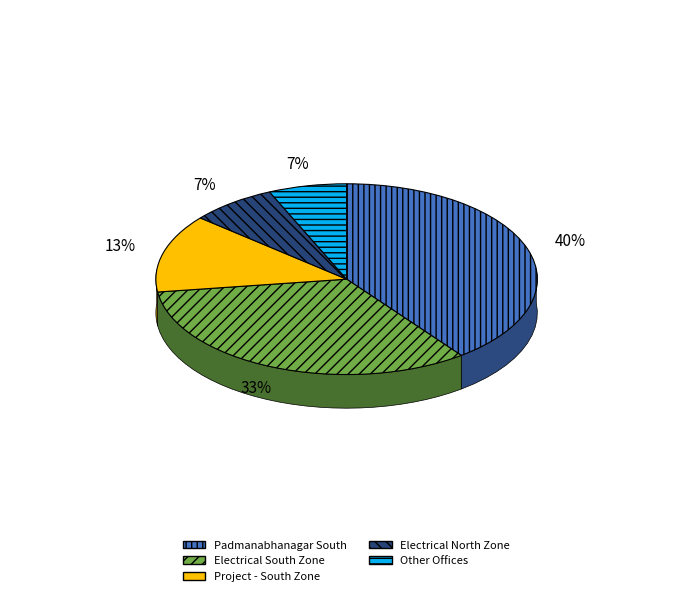

Is it true that Executive Engineer Project - South Zone is 1% of the pie?

False